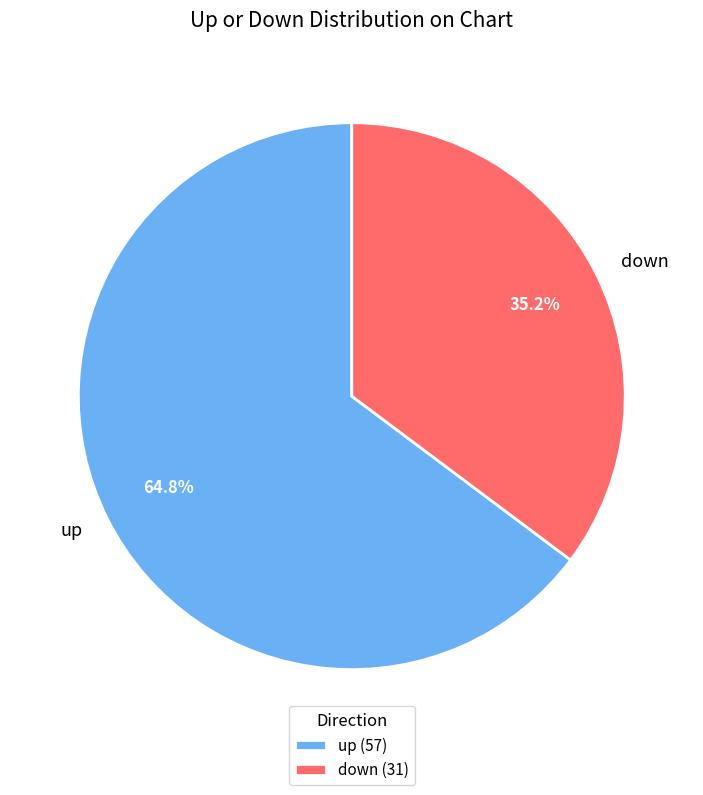

How many segments does this pie chart have?

2